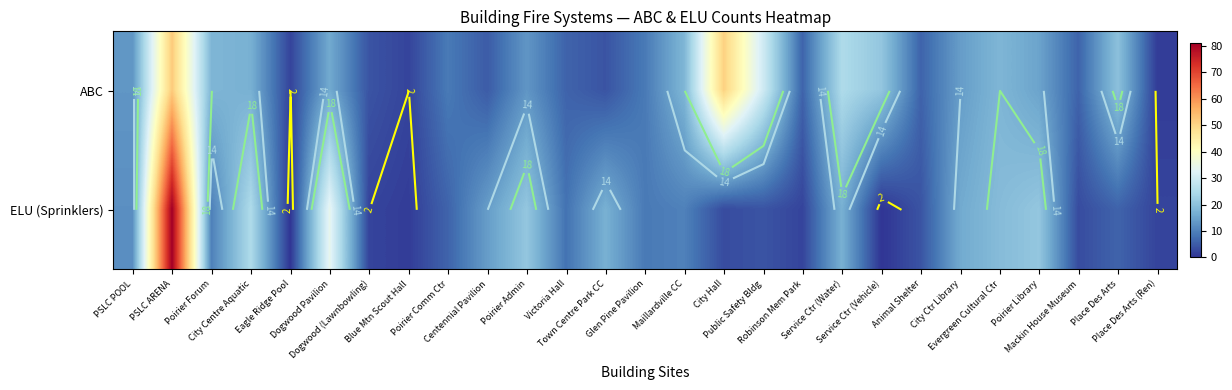

What is the maximum value shown in the chart?

81